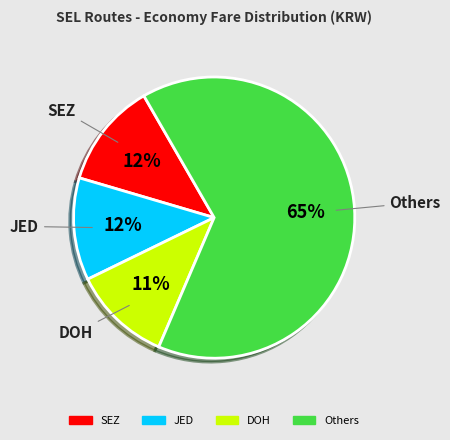

To the nearest percent, what is the average slice percentage?

25%